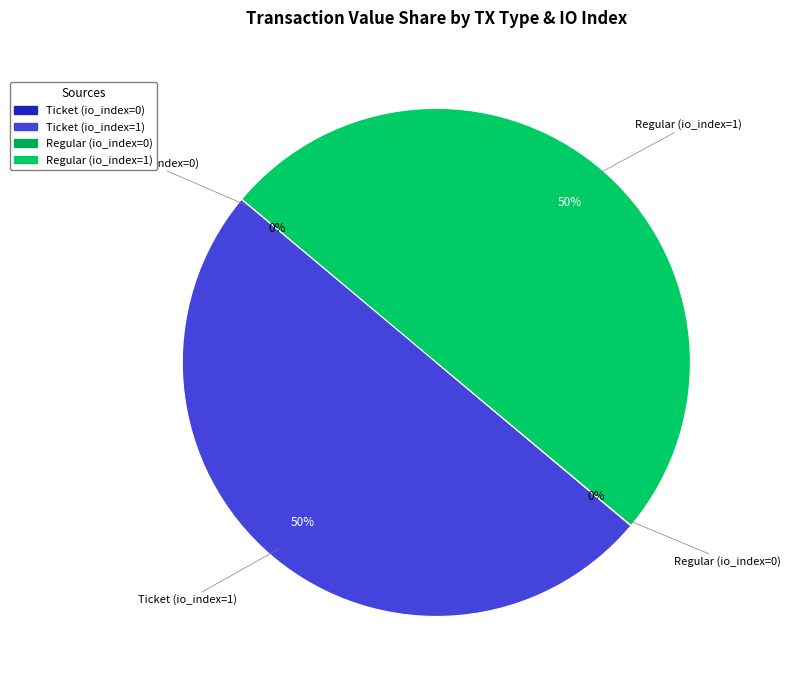

To the nearest percent, what is the difference between the largest and smallest slice percentages?

50%